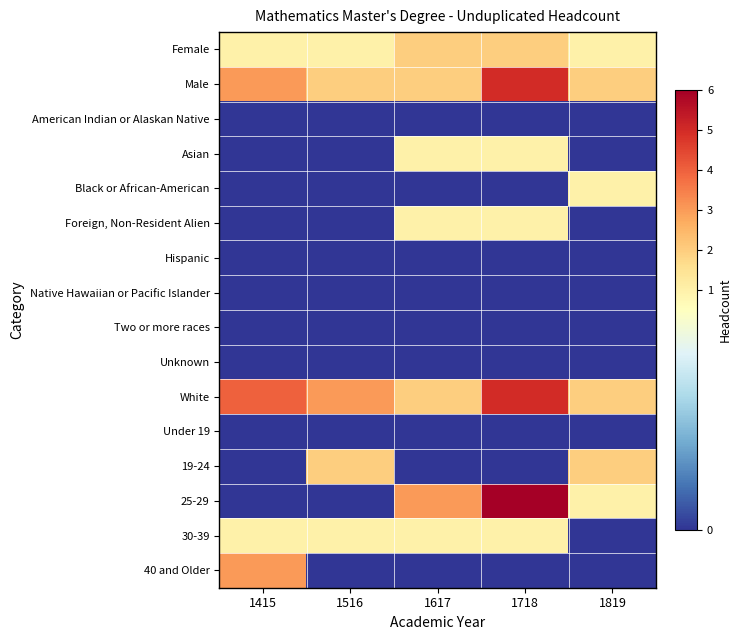

Reading right to left, what are all the values shown in this chart?

Female: 1819=1	1718=2	1617=2	1516=1	1415=1
Male: 1819=2	1718=5	1617=2	1516=2	1415=3
American Indian or Alaskan Native: 1819=0	1718=0	1617=0	1516=0	1415=0
Asian: 1819=0	1718=1	1617=1	1516=0	1415=0
Black or African-American: 1819=1	1718=0	1617=0	1516=0	1415=0
Foreign, Non-Resident Alien: 1819=0	1718=1	1617=1	1516=0	1415=0
Hispanic: 1819=0	1718=0	1617=0	1516=0	1415=0
Native Hawaiian or Pacific Islander: 1819=0	1718=0	1617=0	1516=0	1415=0
Two or more races: 1819=0	1718=0	1617=0	1516=0	1415=0
Unknown: 1819=0	1718=0	1617=0	1516=0	1415=0
White: 1819=2	1718=5	1617=2	1516=3	1415=4
Under 19: 1819=0	1718=0	1617=0	1516=0	1415=0
19-24: 1819=2	1718=0	1617=0	1516=2	1415=0
25-29: 1819=1	1718=6	1617=3	1516=0	1415=0
30-39: 1819=0	1718=1	1617=1	1516=1	1415=1
40 and Older: 1819=0	1718=0	1617=0	1516=0	1415=3